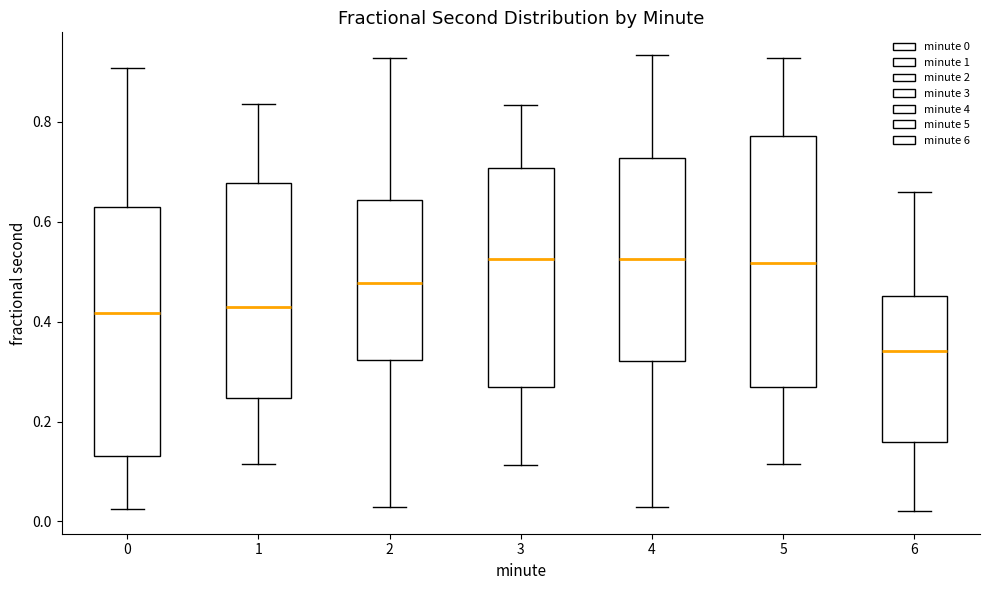

Reading left to right, transcribe this box plot: for each box, give where its median line is, the range the box spans, and where its two whiskers end, as read against the y-axis. The values are not printed on the chart, so give them approximately, as read against the axis.

0: median 0.42, box 0.14 to 0.62, whiskers 0.02 to 0.90
1: median 0.42, box 0.24 to 0.68, whiskers 0.12 to 0.84
2: median 0.48, box 0.32 to 0.64, whiskers 0.02 to 0.92
3: median 0.52, box 0.26 to 0.70, whiskers 0.12 to 0.84
4: median 0.52, box 0.32 to 0.72, whiskers 0.02 to 0.94
5: median 0.52, box 0.26 to 0.78, whiskers 0.12 to 0.92
6: median 0.34, box 0.16 to 0.46, whiskers 0.02 to 0.66